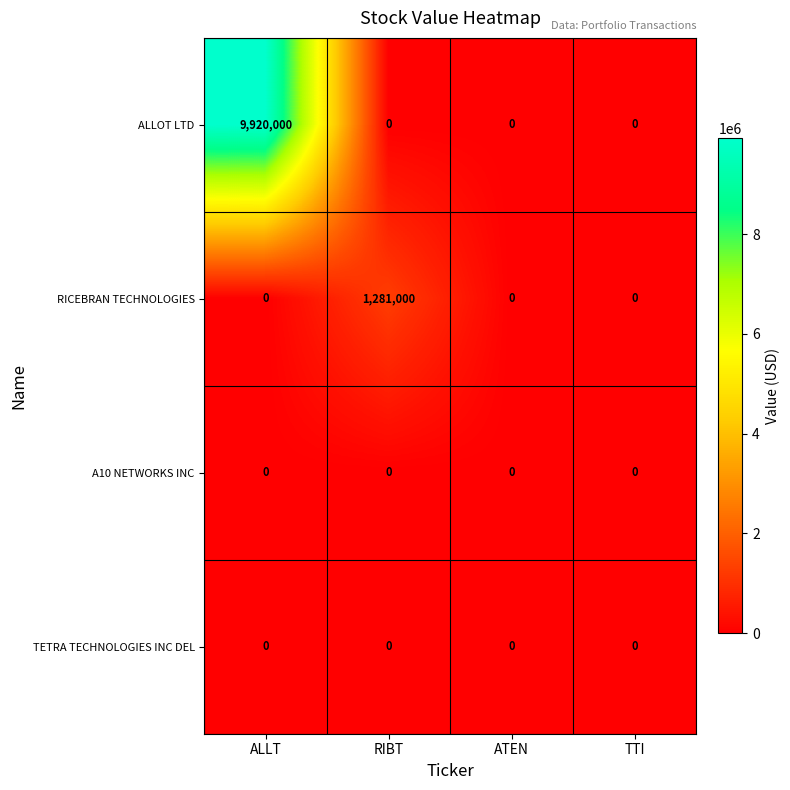

Which label corresponds to the largest value in the chart?

ALLT